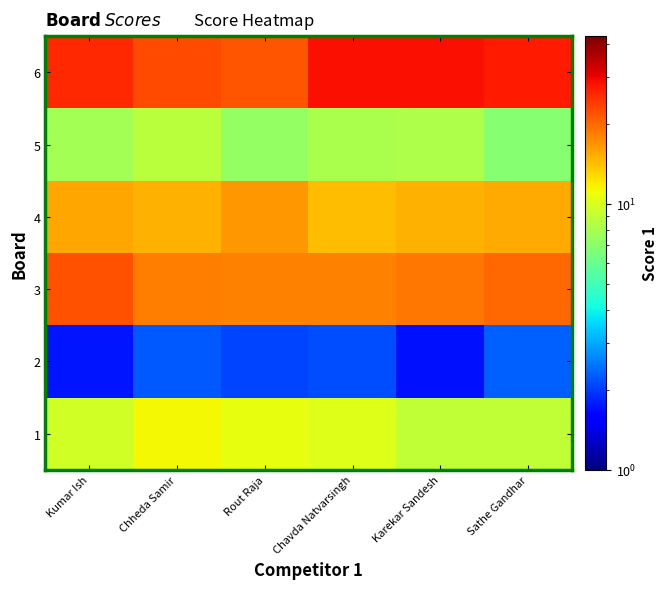

What is the minimum value shown in the chart?

1.7